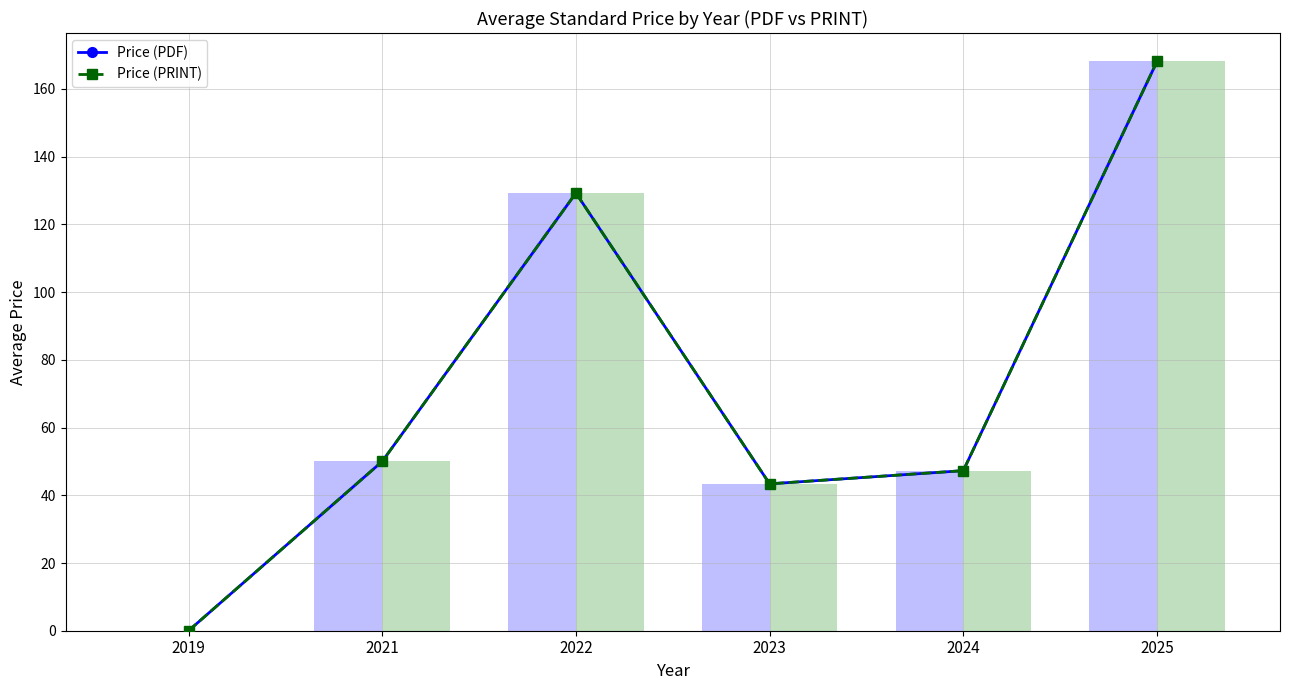

How many values in Price (PRINT) are above zero?

5